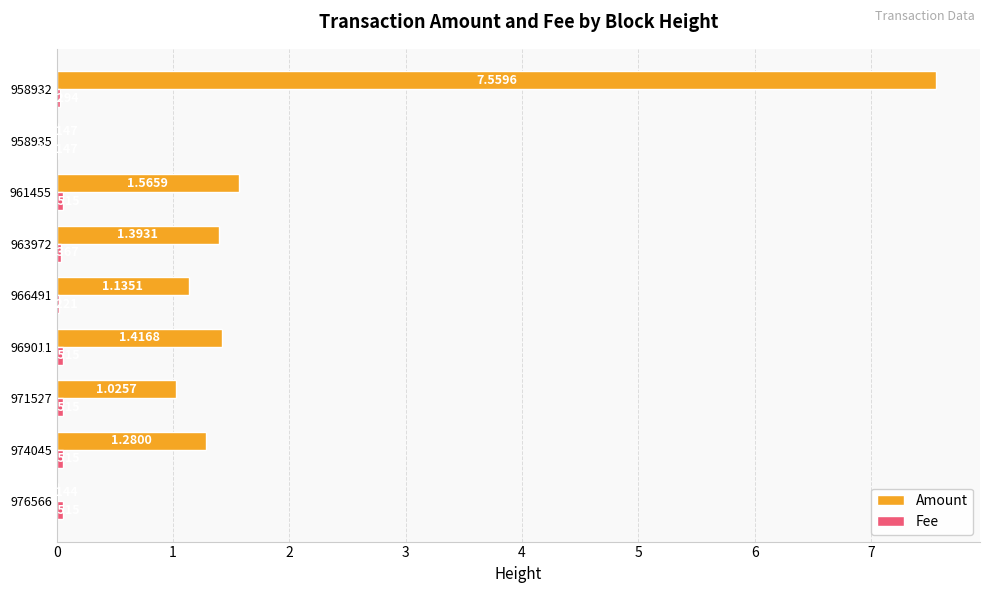

Which series changed the most between 974045 and 969011?

Amount